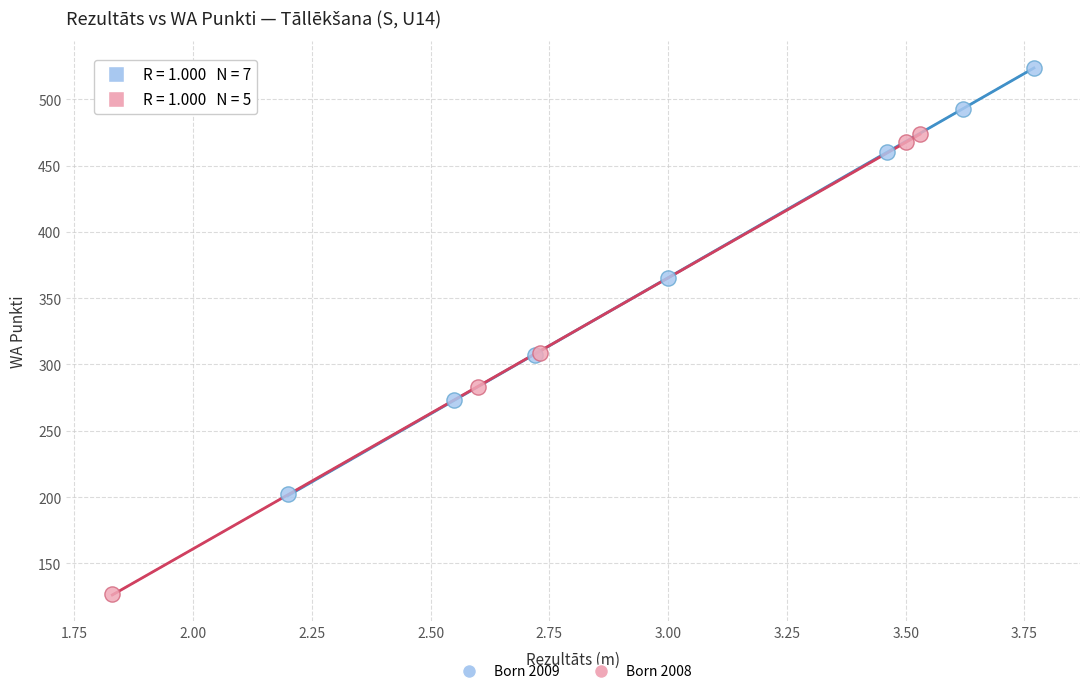

Which series contains the lowest Y value?

Born 2008